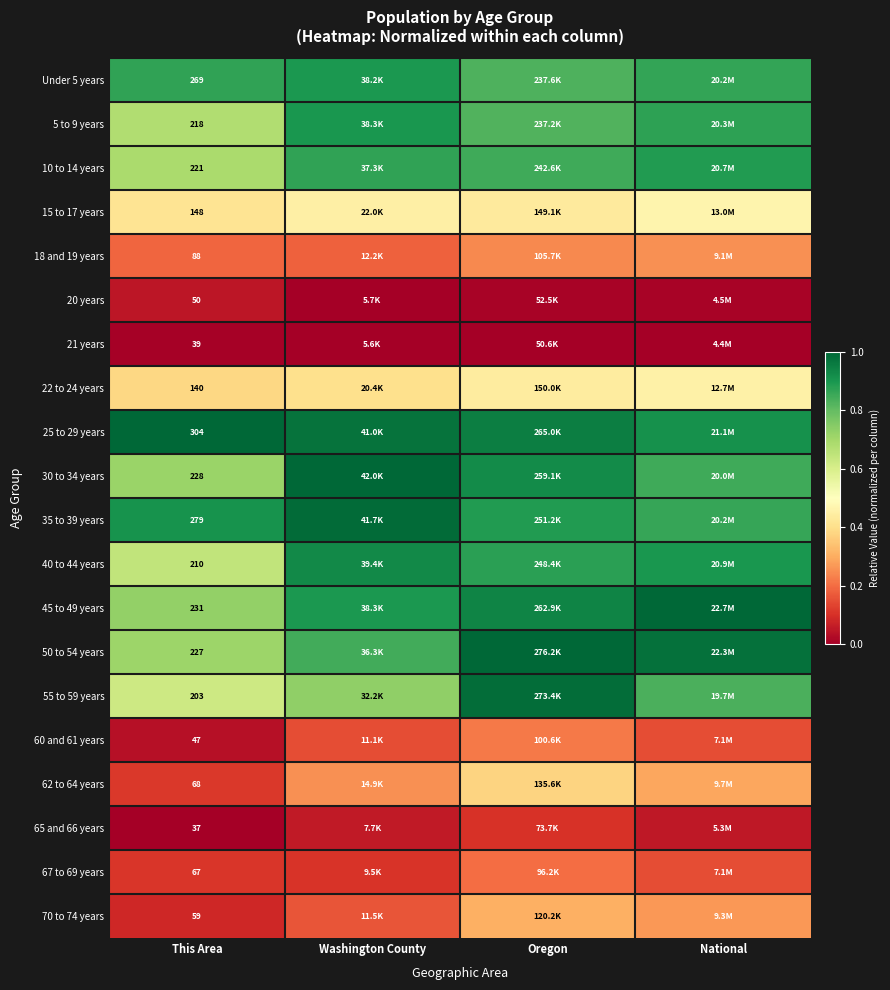

Is the value of 60 and 61 years at This Area greater than the value of 30 to 34 years at This Area?

No